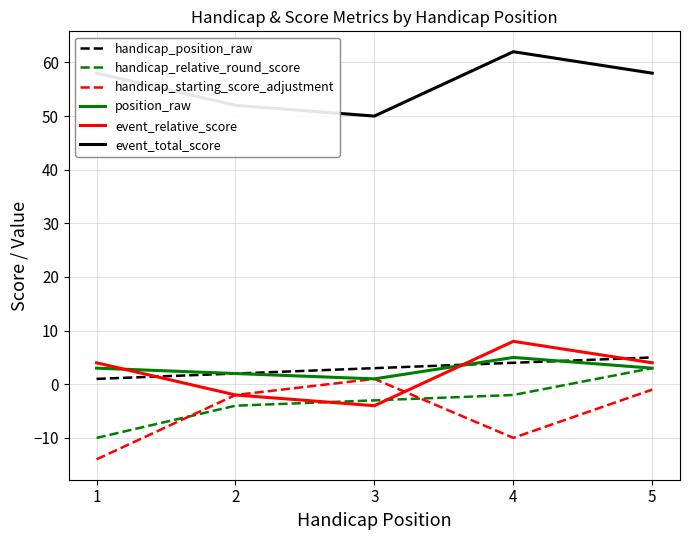

True or false: event_total_score and handicap_relative_round_score intersect in this chart.

False